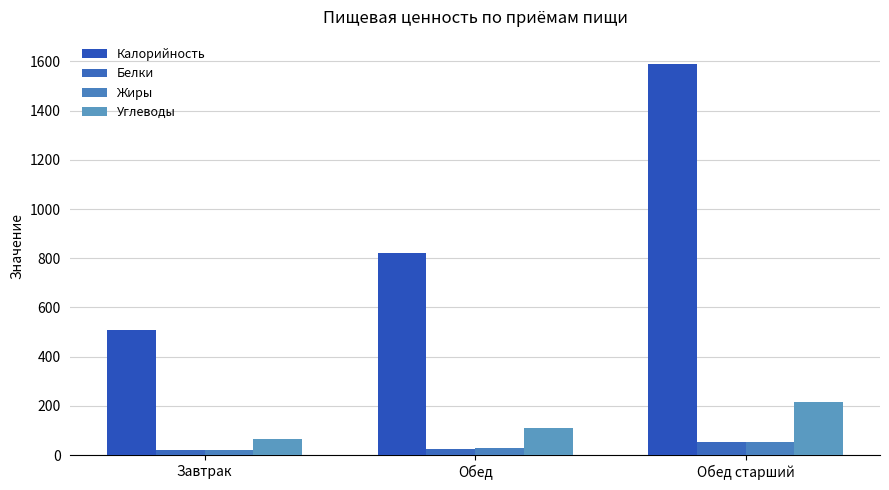

What is the value of the Белки bar at the 3rd from the left?

53.5